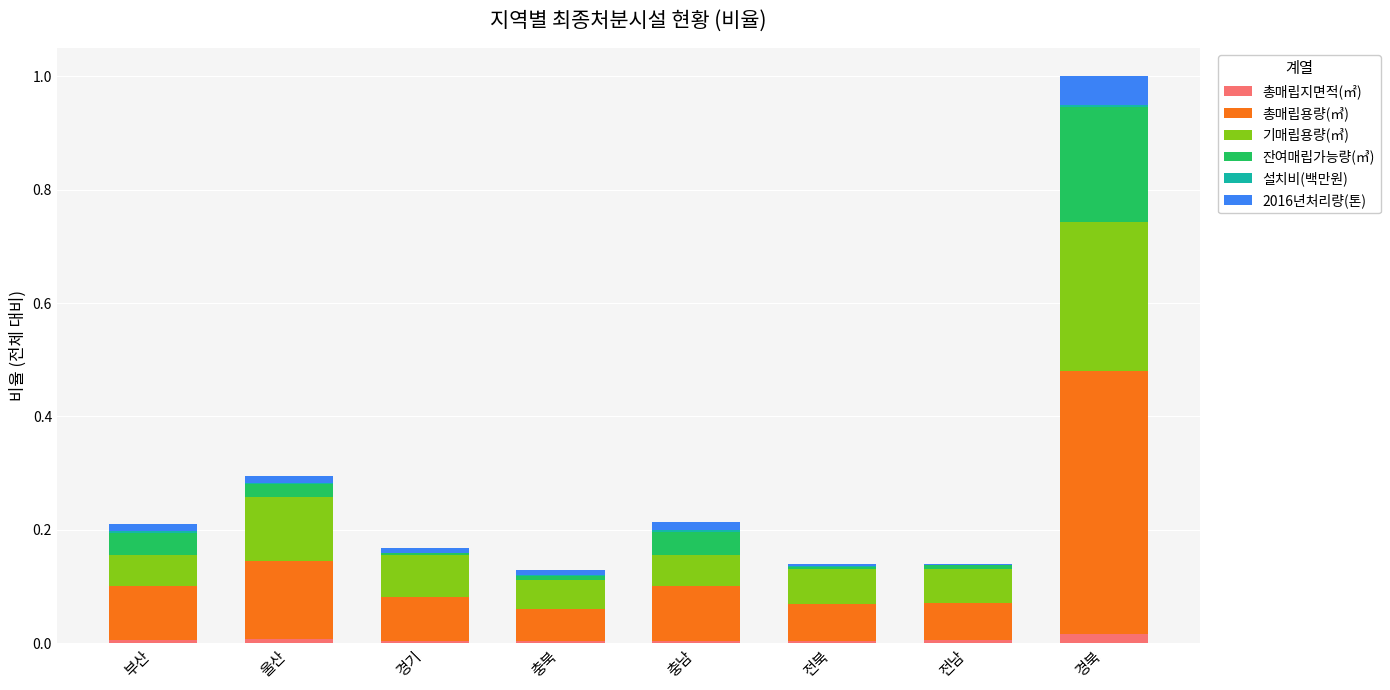

Are the bars horizontal?

No